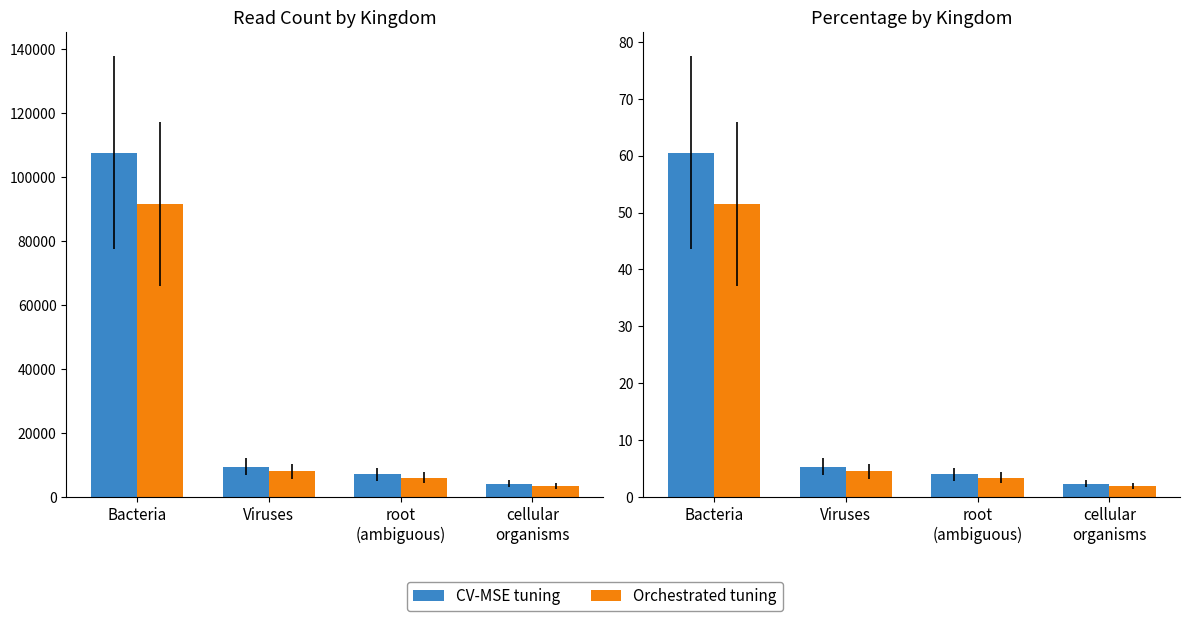

Between Bacteria and root
(ambiguous), which is larger?

Bacteria